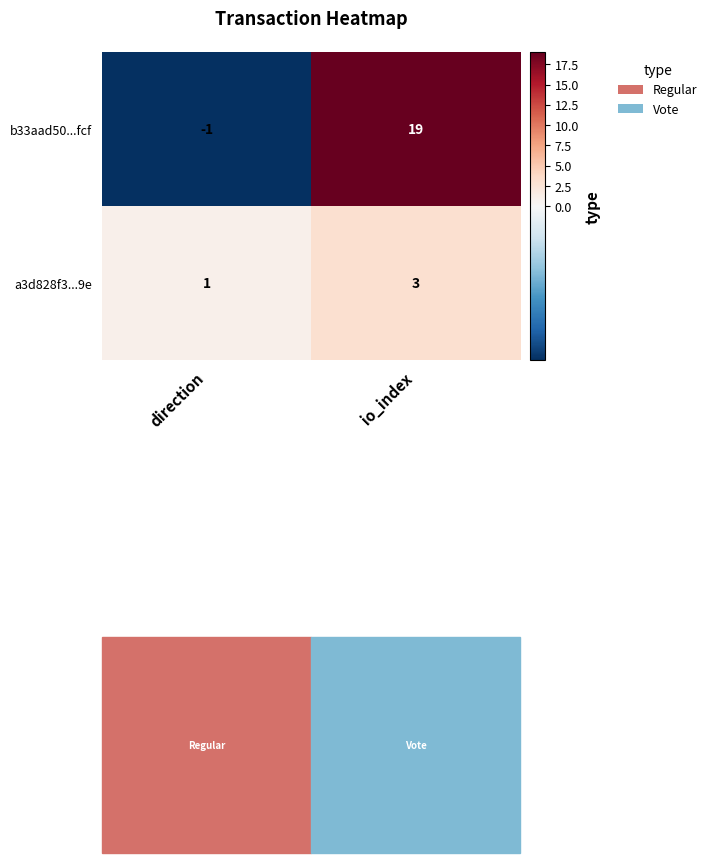

What is the greatest value displayed?

19